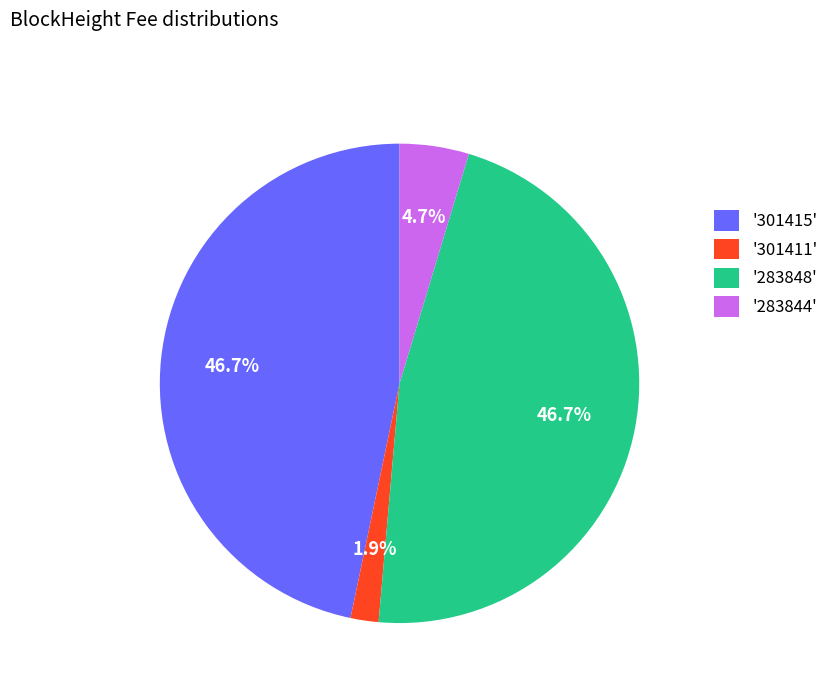

Is there a majority slice in this chart?

No